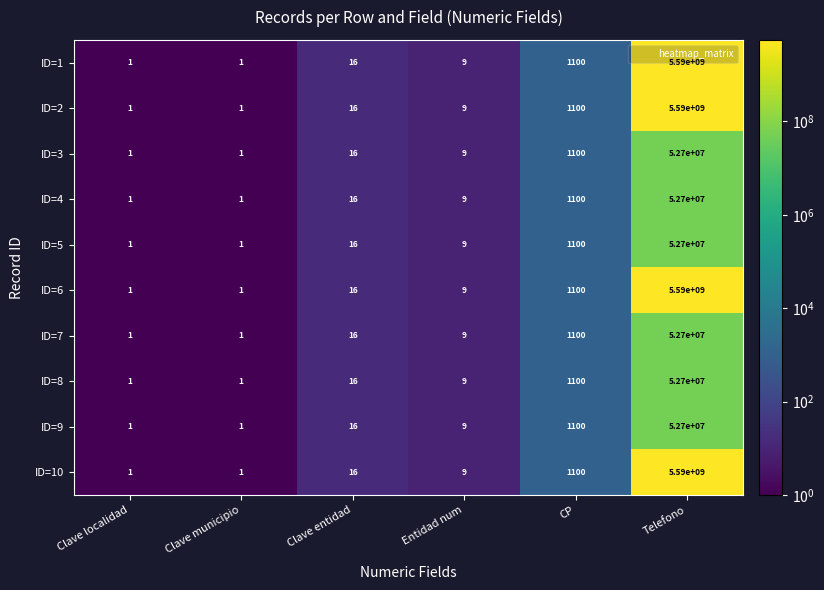

The value of ID=9 at Clave localidad is 1. True or false?

True